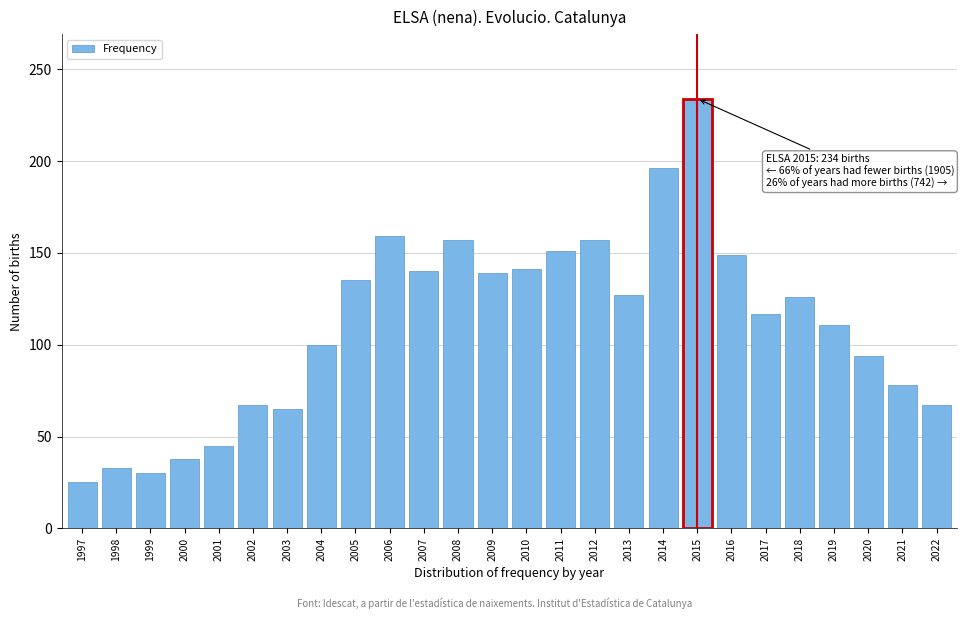

What is the smallest value displayed?

25